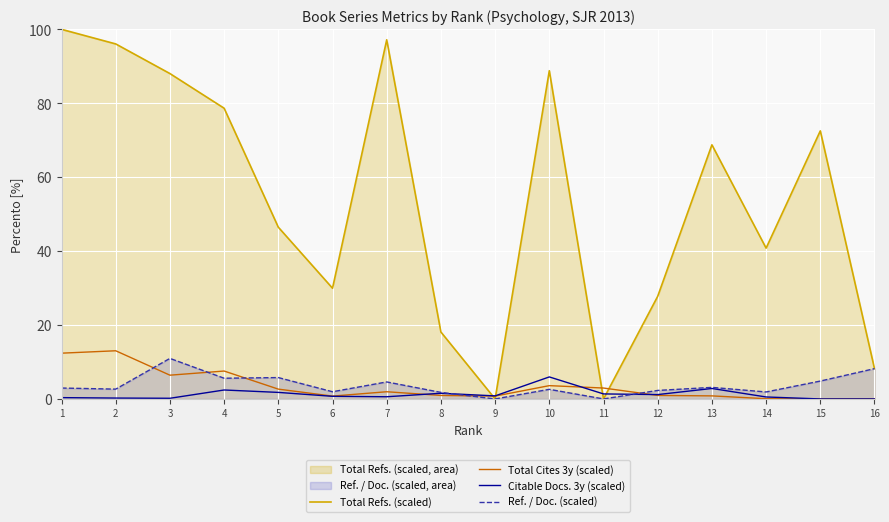

What is the total value across all series at 16?

16.4